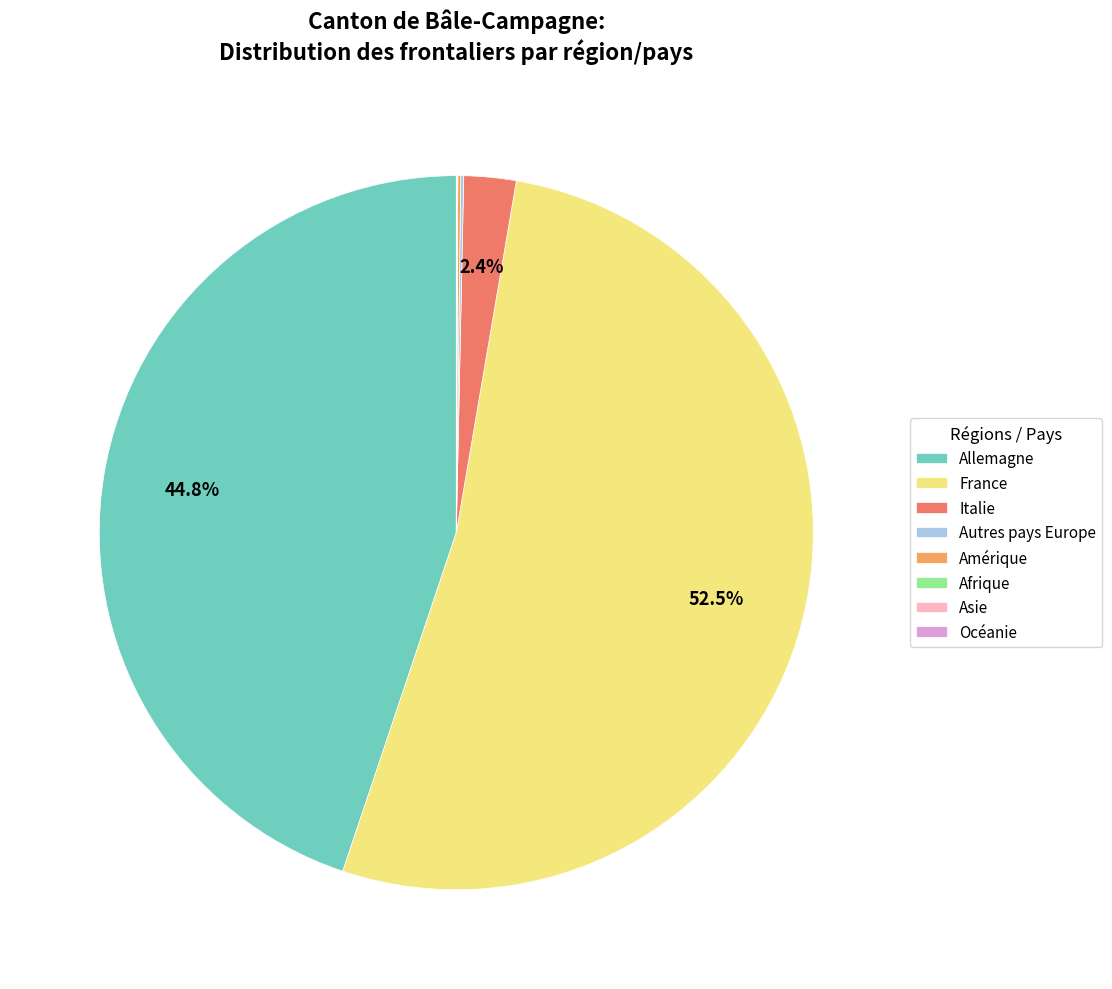

What portion of the pie excludes Italie?

97.6%